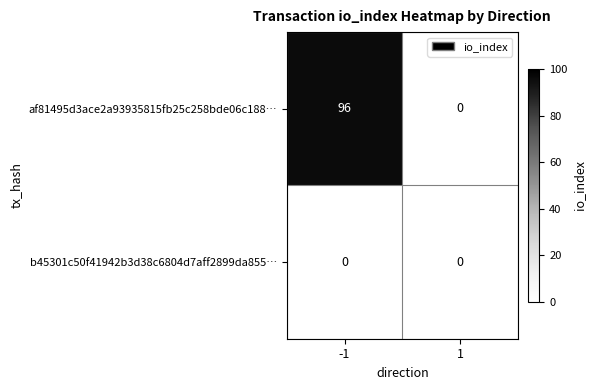

What value does the af81495d3ace2a93935815fb25c258bde06c188… series have at -1?

96